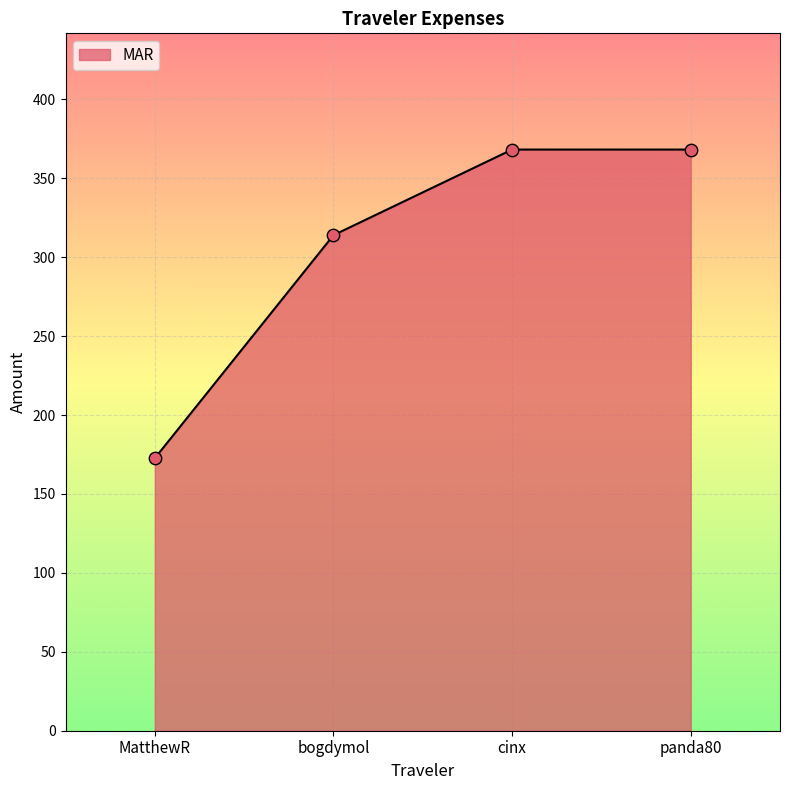

Approximately how many times larger is the value at MatthewR compared to panda80?

0.5